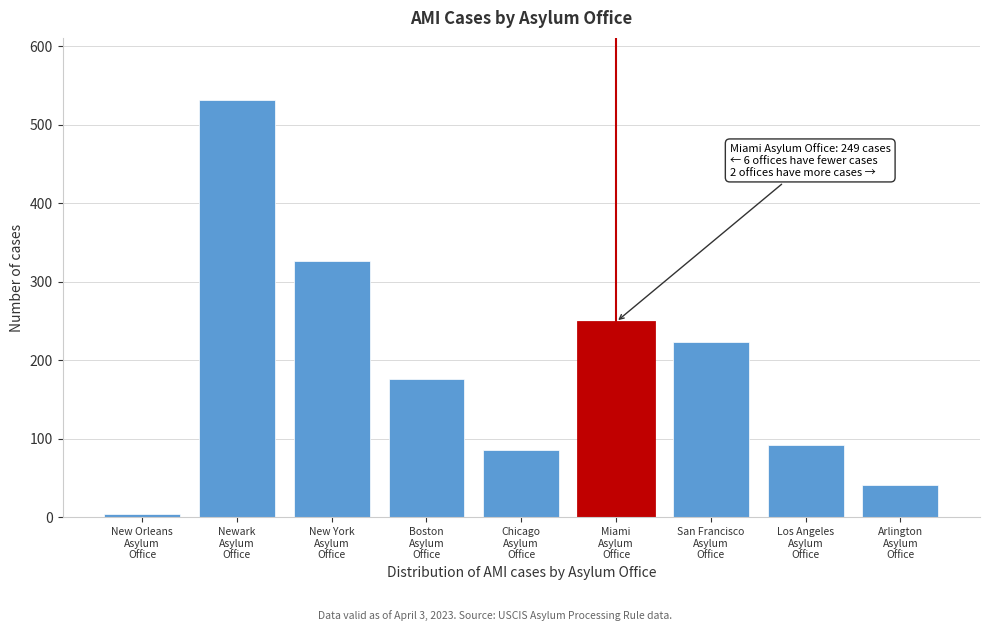

Reading left to right, list all the values displayed in this chart.

5	531	327	176	86	249	224	92	42